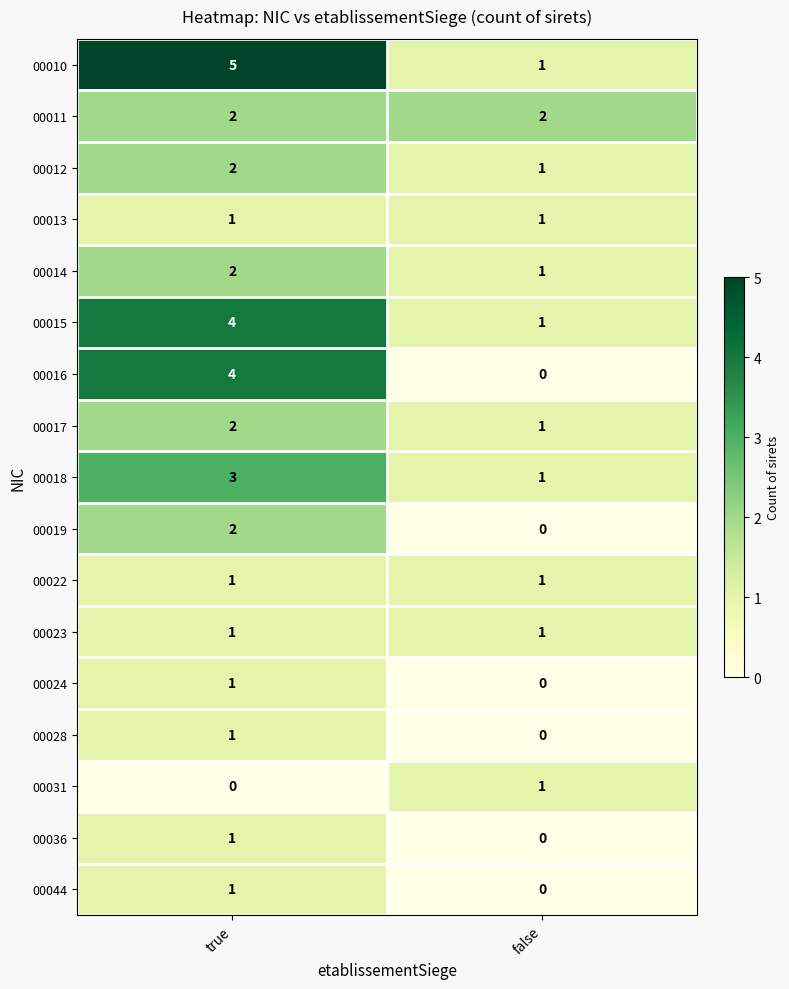

What is the total value across all series at false?

12